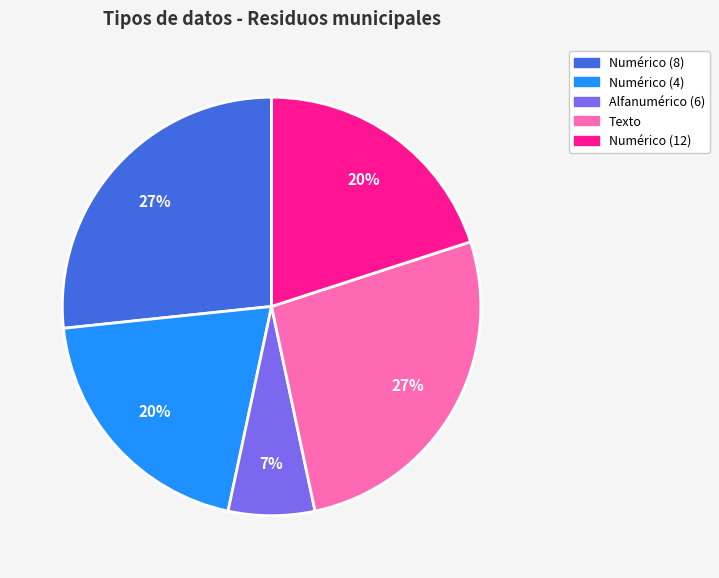

To the nearest percent, what is the average slice percentage?

20%